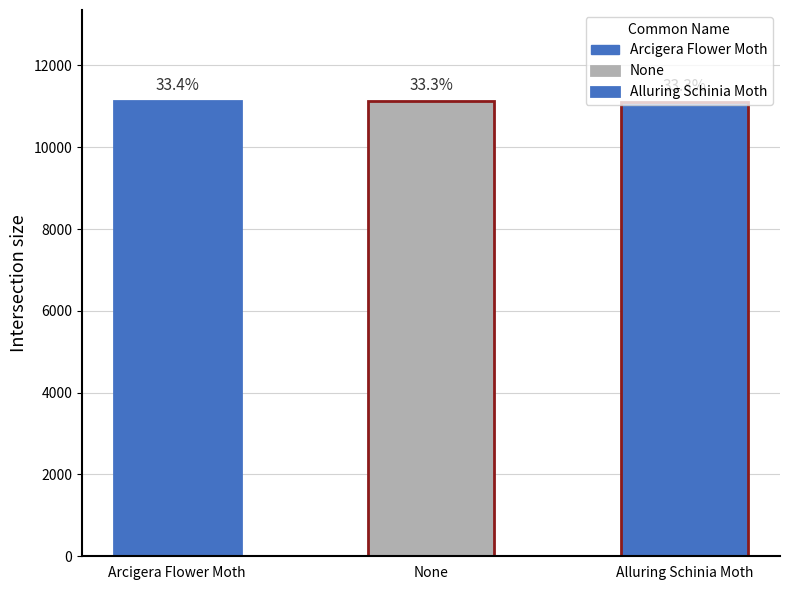

What is the minimum value shown in the chart?

11115